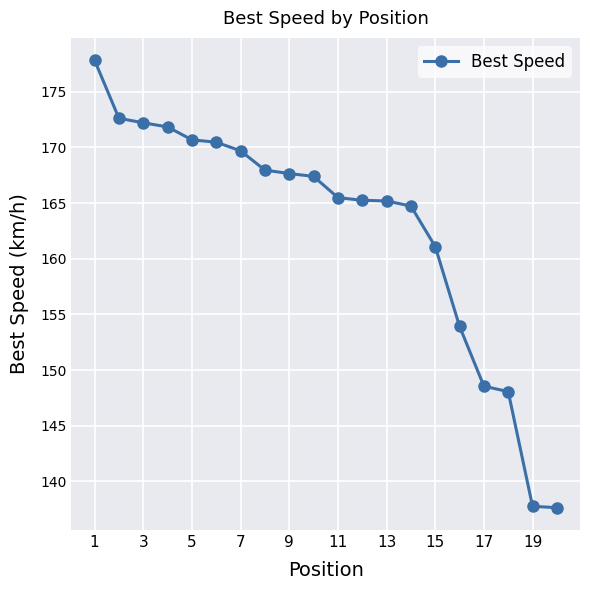

What is the value of the 11th point from the left?

165.5